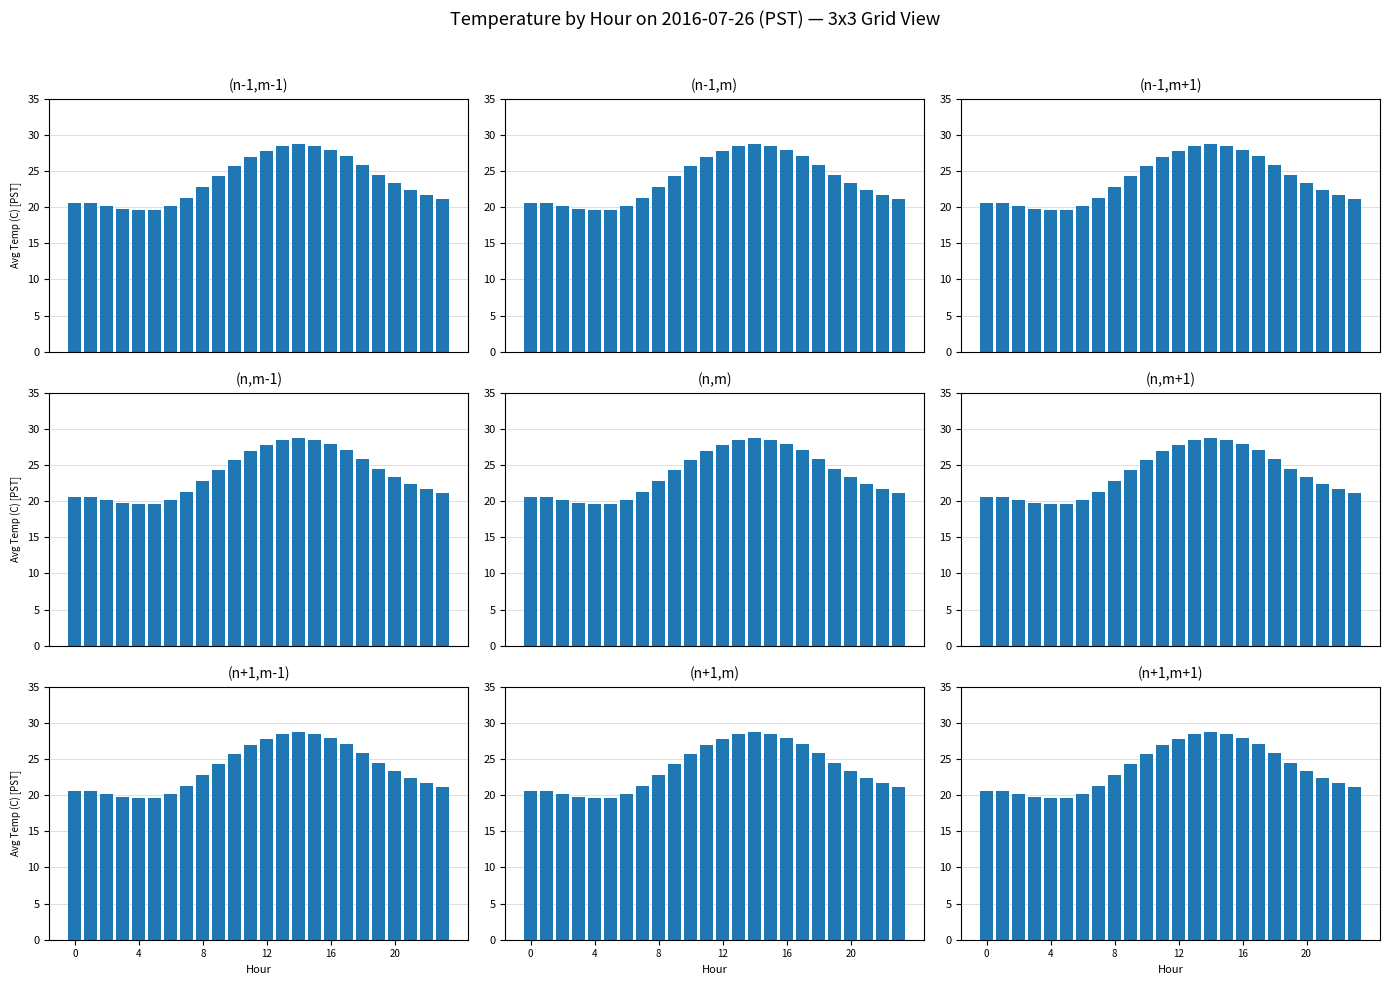

Which category has the highest value across all series?

14